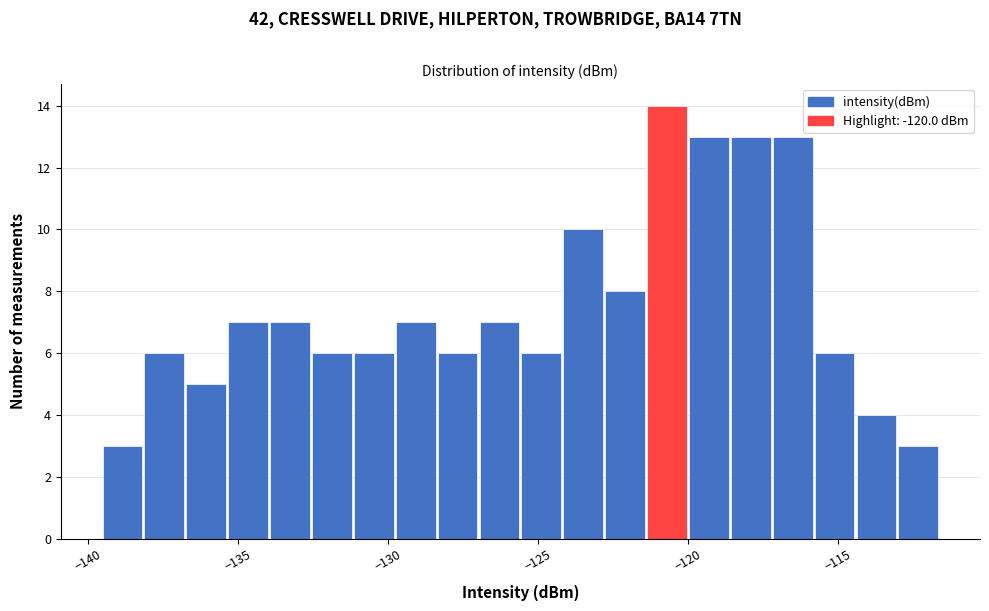

Around what value on the x-axis is the tallest bar? Give the approximate position of its centre, as read against the axis.

-120.5